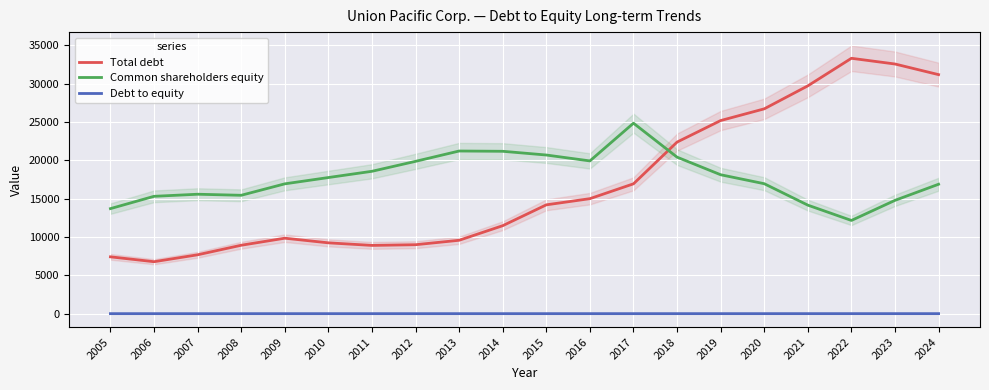

What is the approximate value of Common shareholders equity at 2012?

19877.0